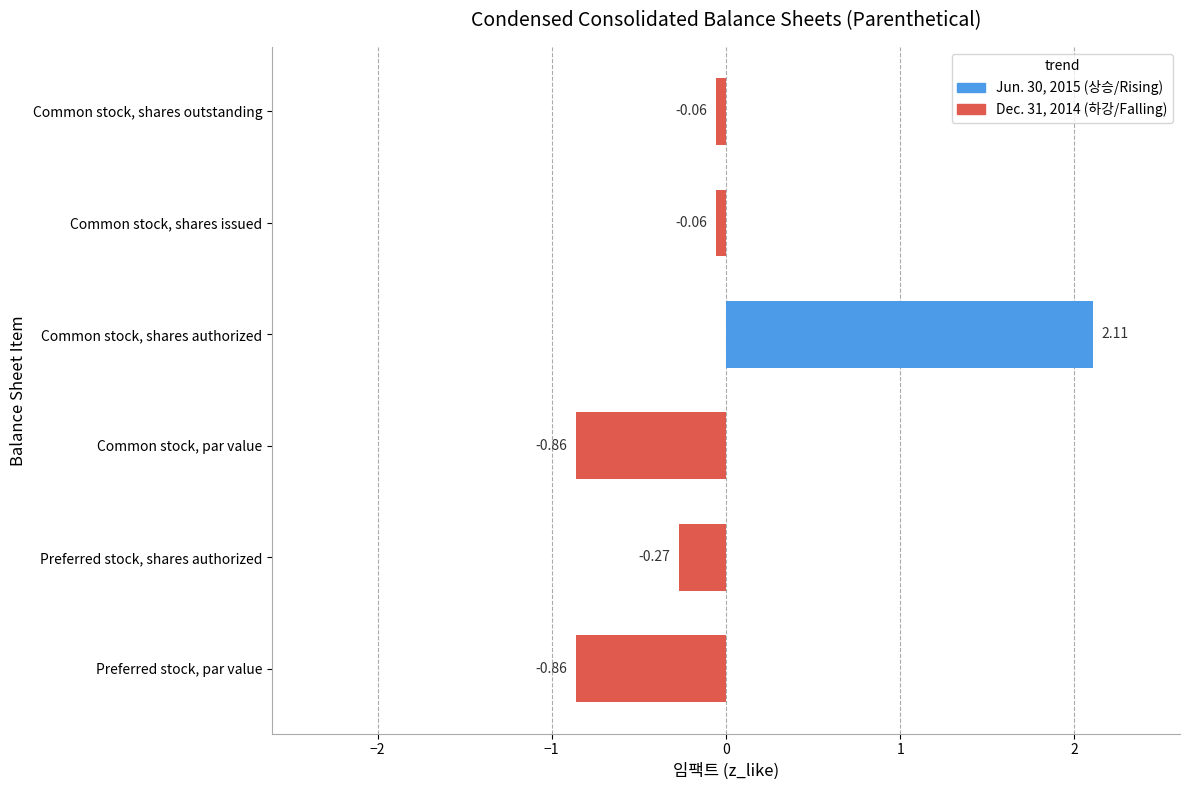

Which label corresponds to the largest value in the chart?

Common stock, shares authorized